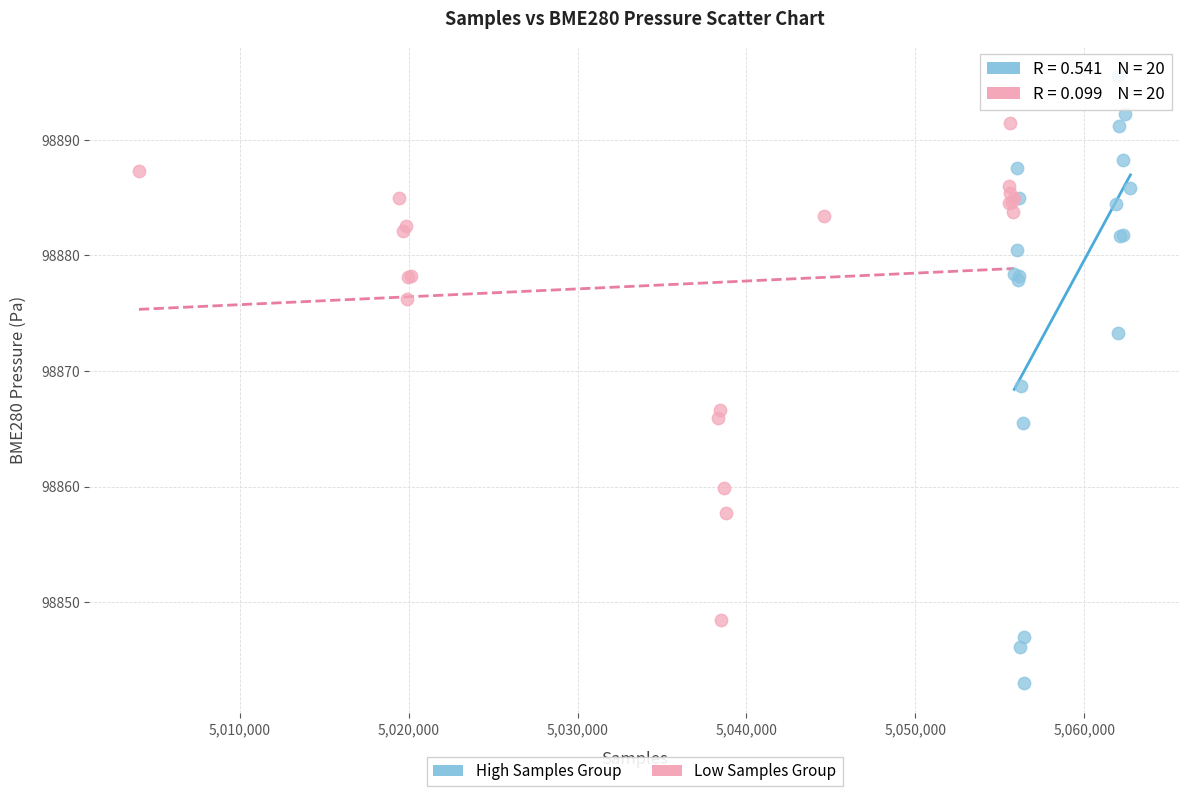

Which series contains the highest Y value?

High Samples Group